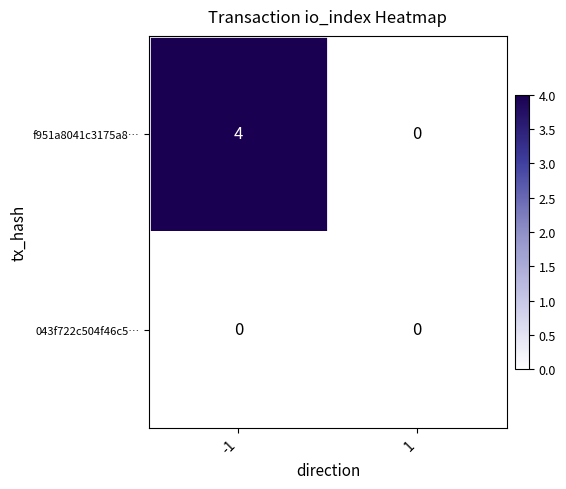

Reading right to left, list all the values displayed in this chart.

f951a8041c3175a8…: 1=0	-1=4
043f722c504f46c5…: 1=0	-1=0